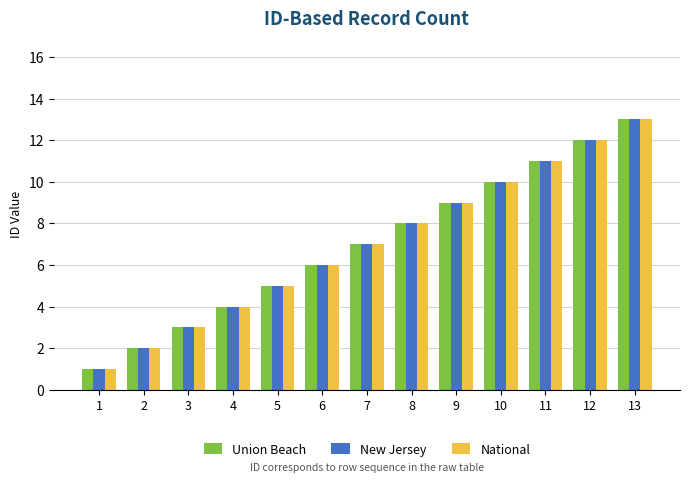

What is the total value across all series at 8?

24